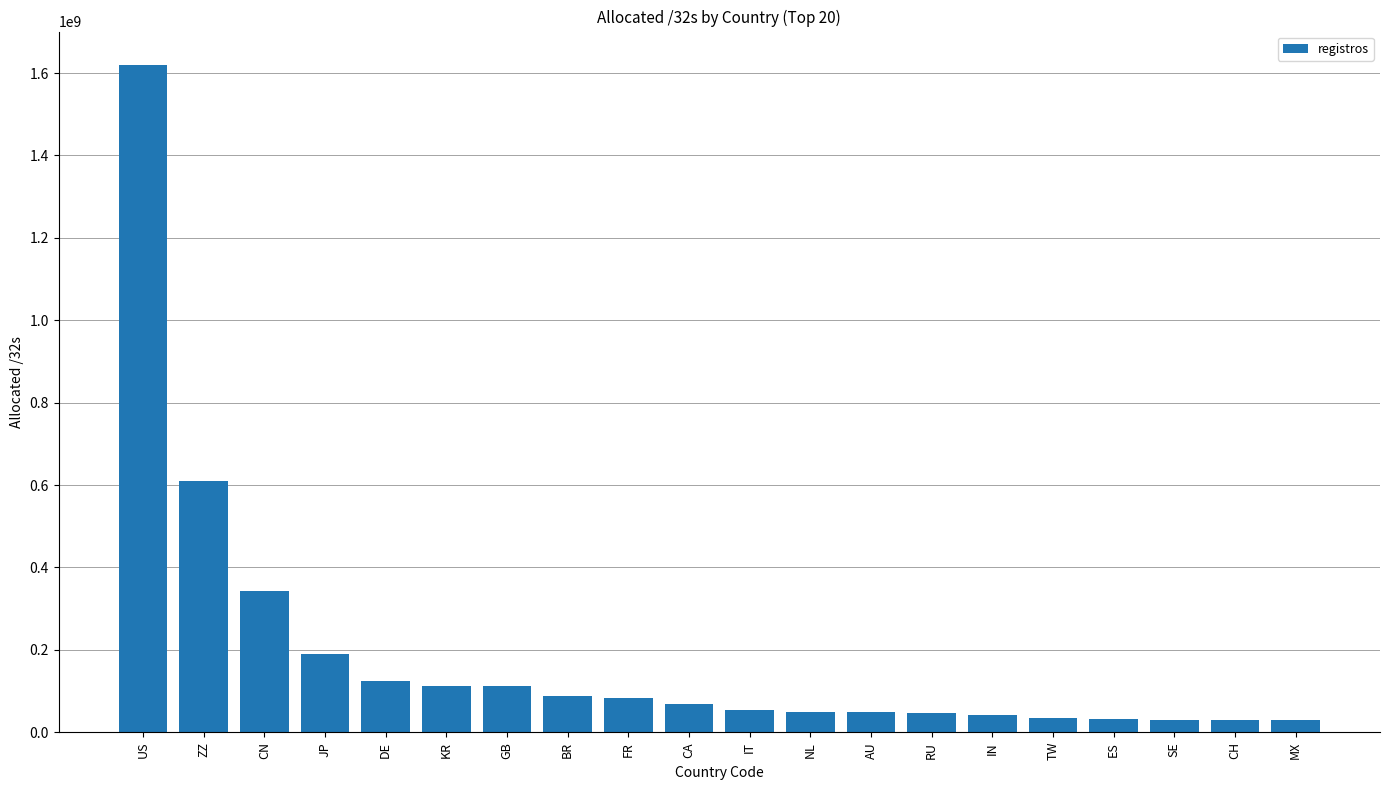

What is the greatest value displayed?

1619627616